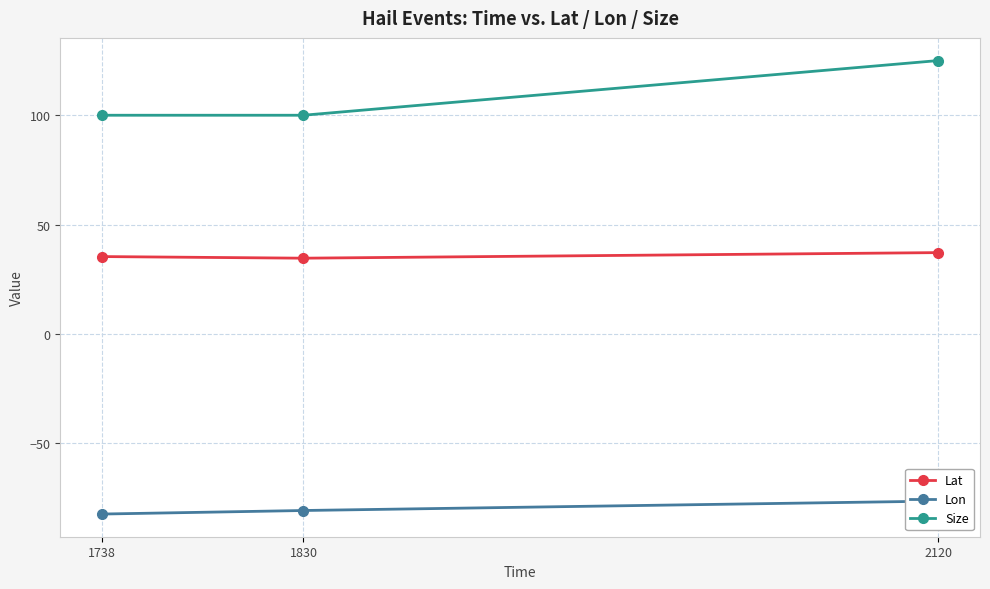

What is the total value across all series at 2120?

85.8